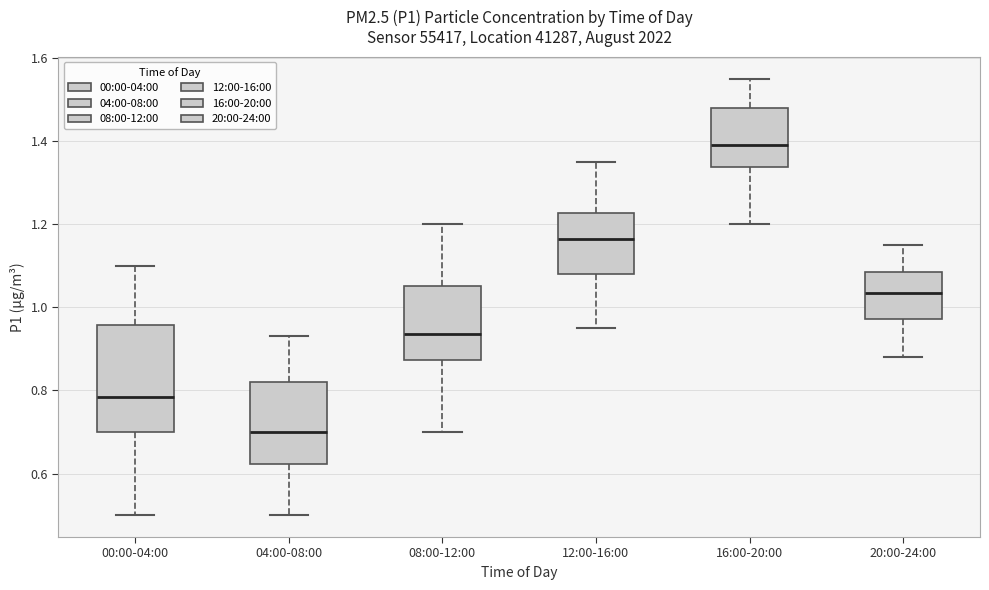

Reading left to right, transcribe this box plot: for each box, give where its median line is, the range the box spans, and where its two whiskers end, as read against the y-axis. The values are not printed on the chart, so give them approximately, as read against the axis.

00:00-04:00: median 0.78, box 0.70 to 0.96, whiskers 0.50 to 1.10
04:00-08:00: median 0.70, box 0.62 to 0.82, whiskers 0.50 to 0.94
08:00-12:00: median 0.94, box 0.88 to 1.06, whiskers 0.70 to 1.20
12:00-16:00: median 1.16, box 1.08 to 1.22, whiskers 0.96 to 1.36
16:00-20:00: median 1.40, box 1.34 to 1.48, whiskers 1.20 to 1.56
20:00-24:00: median 1.04, box 0.98 to 1.08, whiskers 0.88 to 1.16